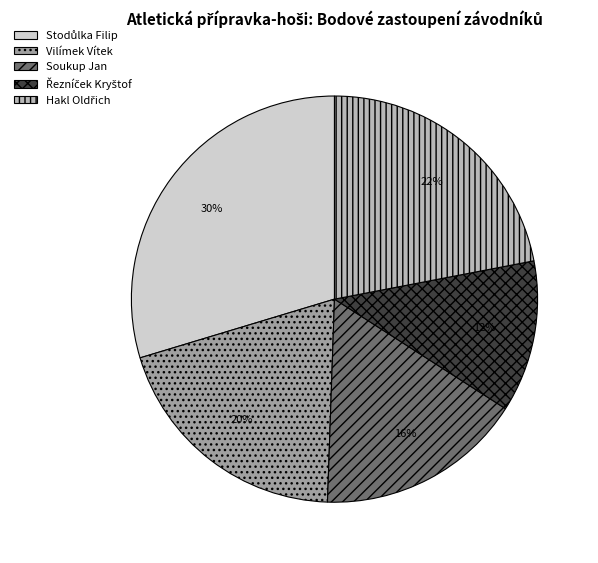

To the nearest percent, what is the difference between the largest and smallest slice percentages?

18%